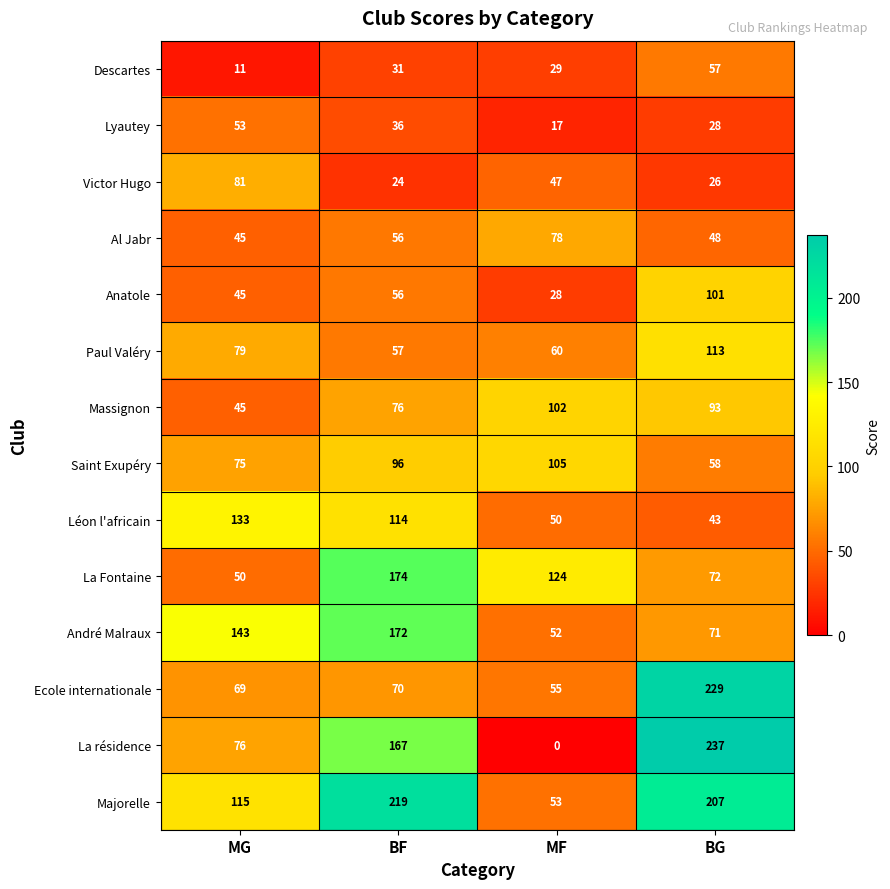

At which category is the sum across all series the highest?

BG